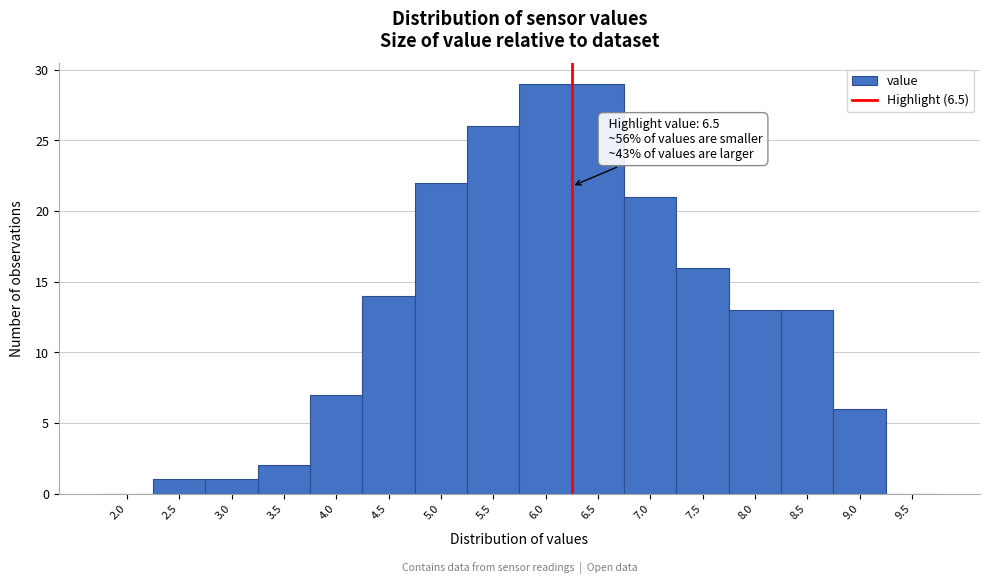

Reading left to right, list all the values displayed in this chart.

2.0=0	2.5=1	3.0=1	3.5=2	4.0=7	4.5=14	5.0=22	5.5=26	6.0=29	6.5=29	7.0=21	7.5=16	8.0=13	8.5=13	9.0=6	9.5=0